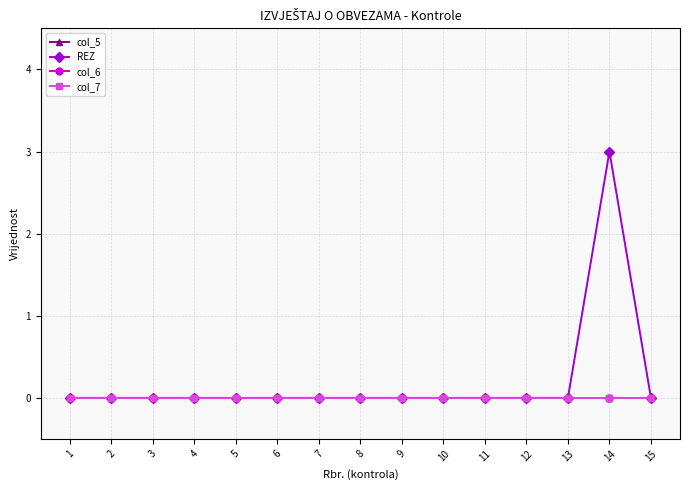

Reading left to right, list all the values displayed in this chart.

col_5: 1=0	2=0	3=0	4=0	5=0	6=0	7=0	8=0	9=0	10=0	11=0	12=0	13=0	14=0	15=0
REZ: 1=0	2=0	3=0	4=0	5=0	6=0	7=0	8=0	9=0	10=0	11=0	12=0	13=0	14=3	15=0
col_6: 1=0	2=0	3=0	4=0	5=0	6=0	7=0	8=0	9=0	10=0	11=0	12=0	13=0	14=0	15=0
col_7: 1=0	2=0	3=0	4=0	5=0	6=0	7=0	8=0	9=0	10=0	11=0	12=0	13=0	14=0	15=0